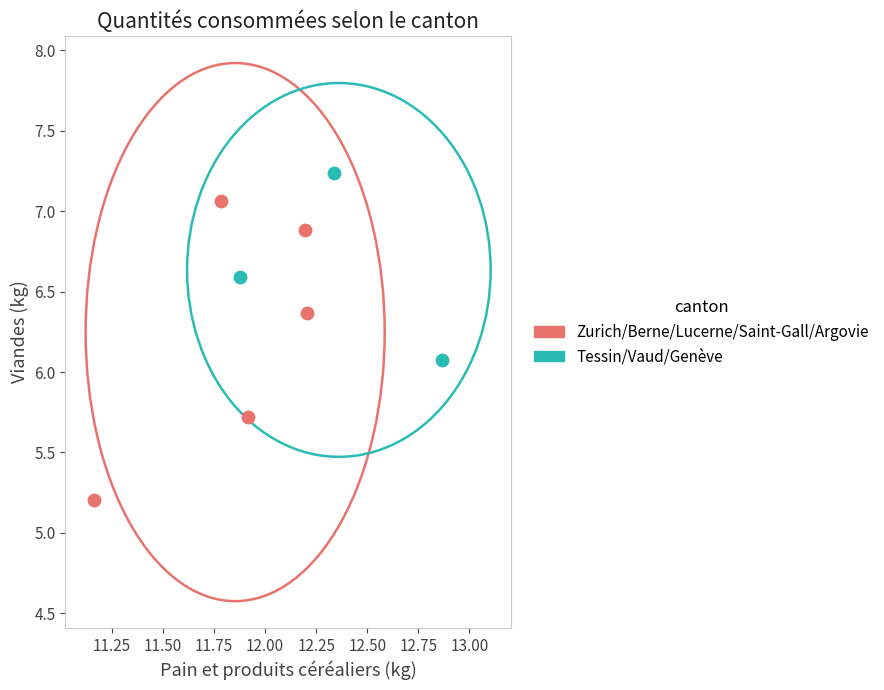

Which series reaches the minimum Y coordinate?

Zurich/Berne/Lucerne/Saint-Gall/Argovie